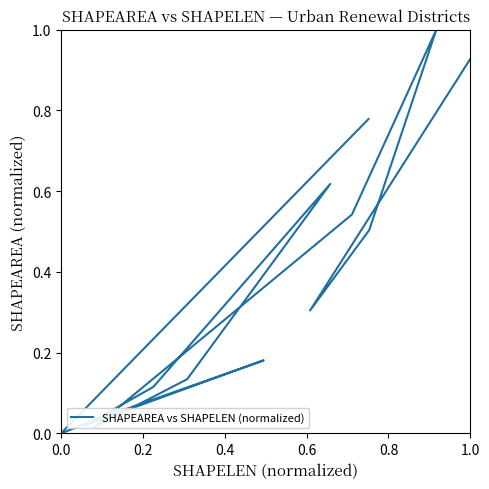

True or false: there are more than 2 points higher than both neighbors.

True